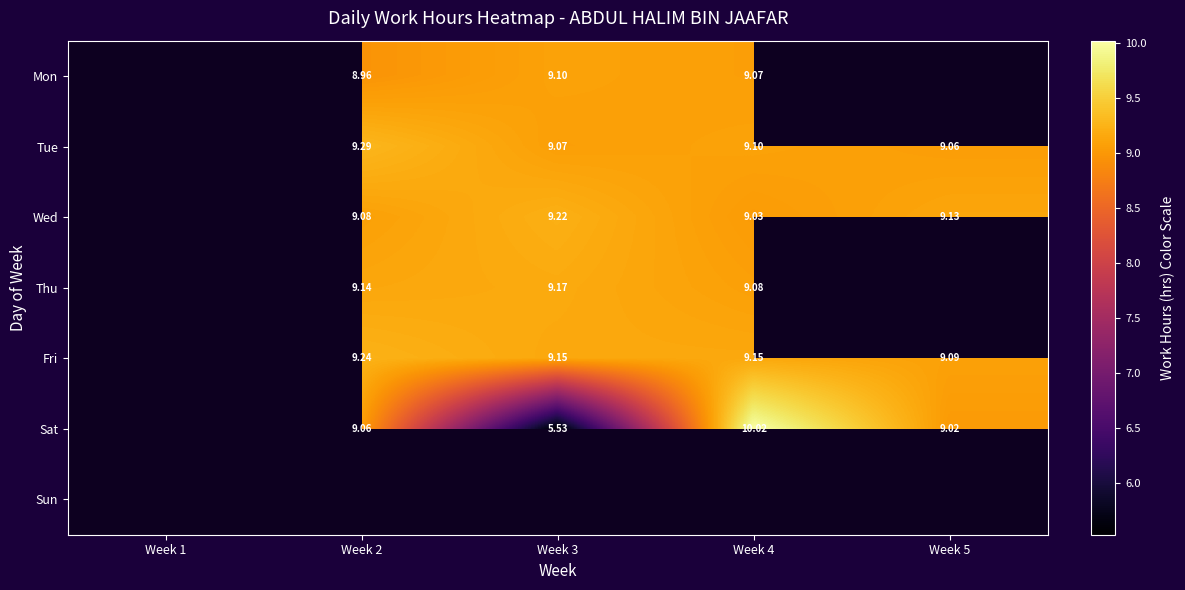

Is the value of Thu at Week 3 greater than the value of Tue at Week 5?

Yes